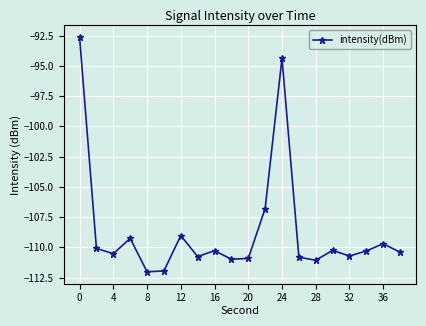

What is the difference between the maximum and minimum values?

19.4